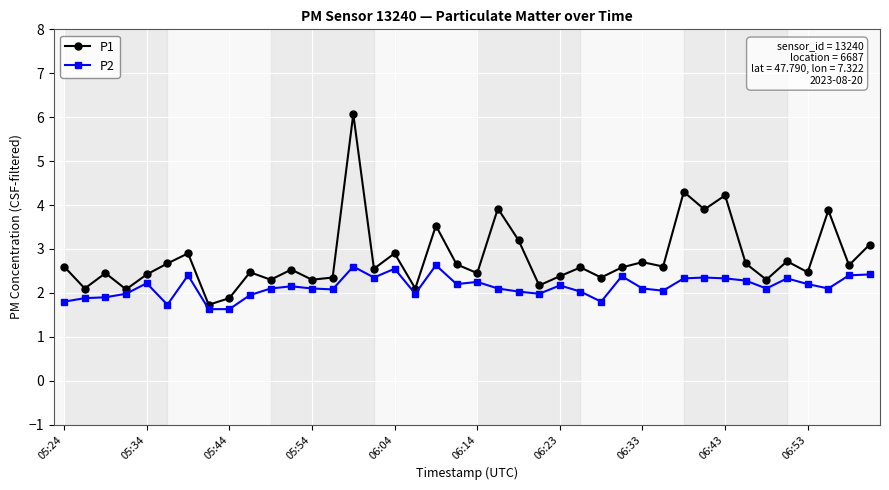

Does the chart have visible grid lines?

Yes